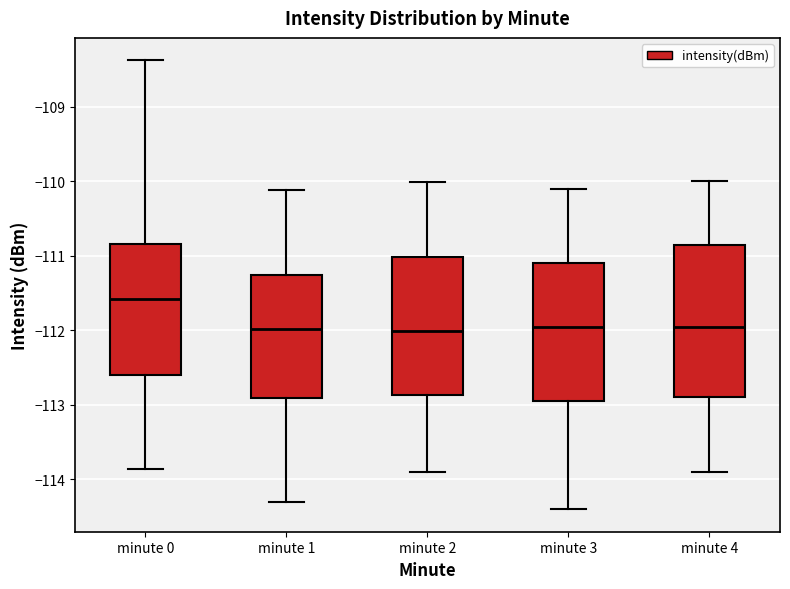

Where does the median line of the box for minute 4 sit on the y-axis? The values are not printed on the chart, so give them approximately, as read against the axis.

-111.9